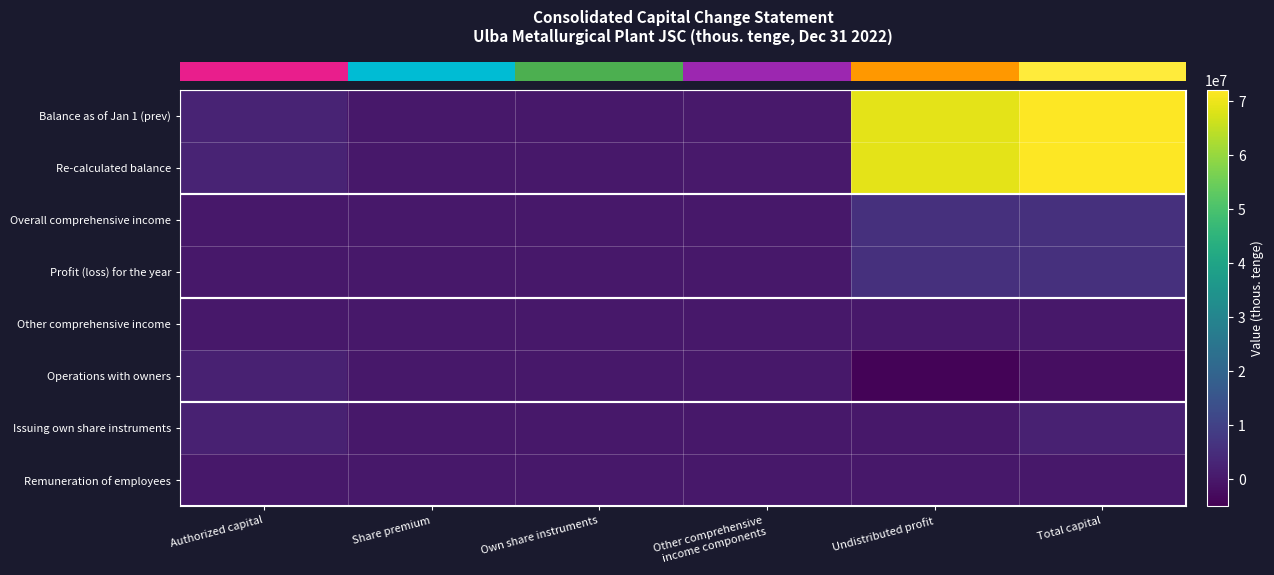

Which has a higher value, Other comprehensive
income components or Undistributed profit?

Undistributed profit